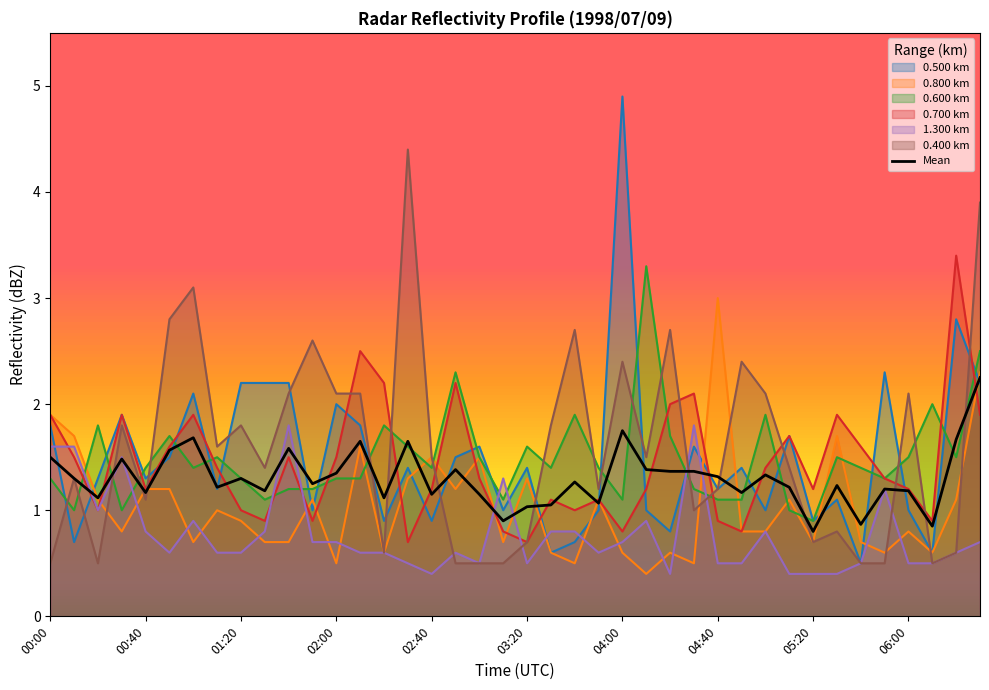

Reading left to right, transcribe all the data shown in this chart.

1.5	1.3	1.1	1.5	1.2	1.6	1.7	1.2	1.3	1.2	1.6	1.2	1.3	1.7	1.1	1.7	1.2	1.4	1.1	0.9	1.0	1.1	1.3	1.1	1.8	1.4	1.4	1.4	1.3	1.2	1.3	1.2	0.8	1.2	0.9	1.2	1.2	0.9	1.7	2.2